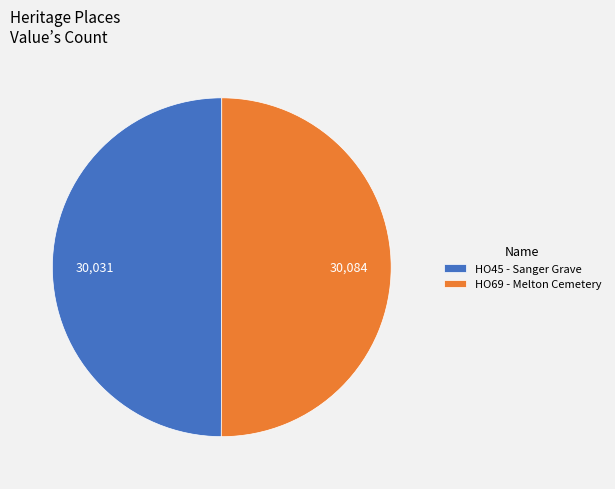

Is it true that HO45 - Sanger Grave is 40% of the pie?

False